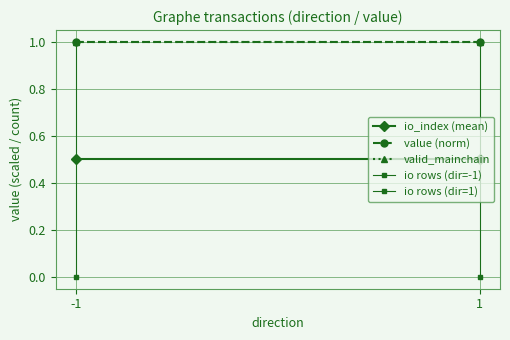

The valid_mainchain series shows 1.6 at 1. True or false?

False